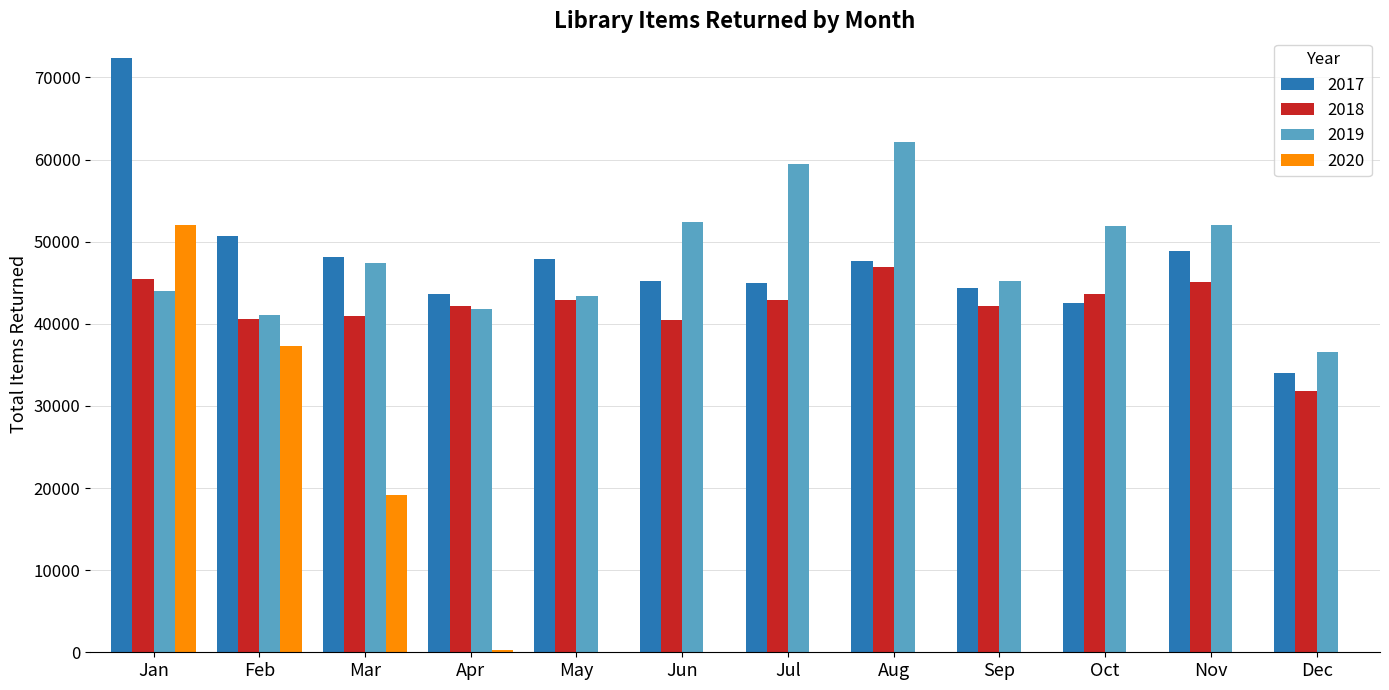

What is the sum of all 2019 values?

577605